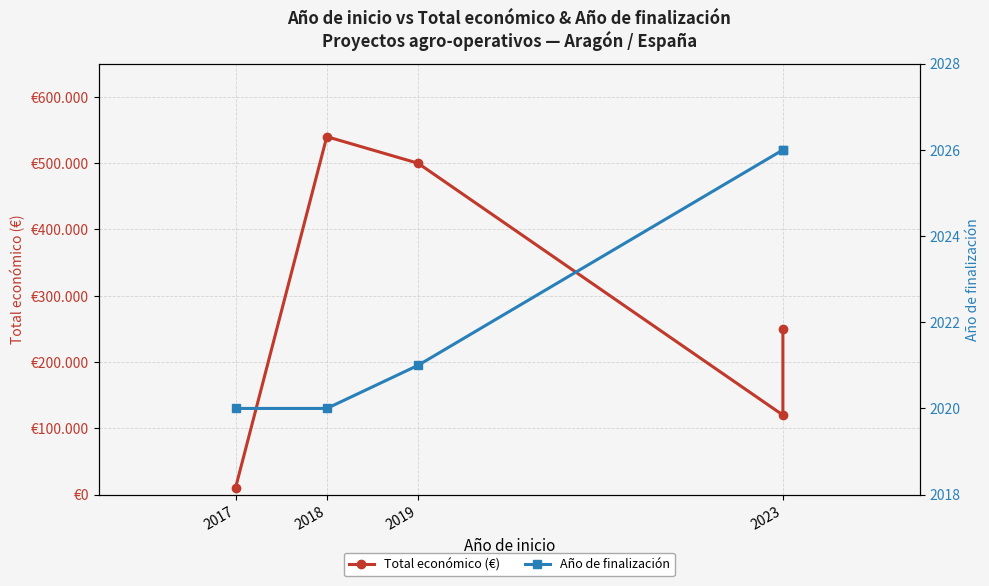

What are all the series names shown in the legend?

Total económico (€), Año de finalización